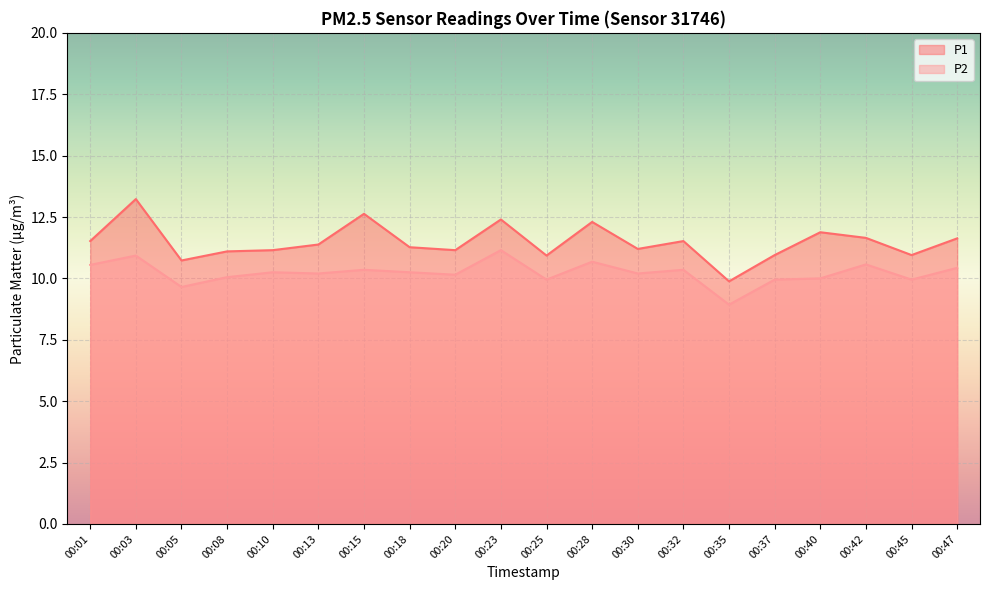

Reading left to right, what are all the values shown in this chart?

P1: 11.5	13.2	10.7	11.1	11.2	11.4	12.6	11.3	11.2	12.4	10.9	12.3	11.2	11.5	9.9	10.9	11.9	11.7	10.9	11.6
P2: 10.6	10.9	9.7	10.1	10.2	10.2	10.3	10.2	10.2	11.2	9.9	10.7	10.2	10.3	8.9	9.9	10.0	10.6	9.9	10.4